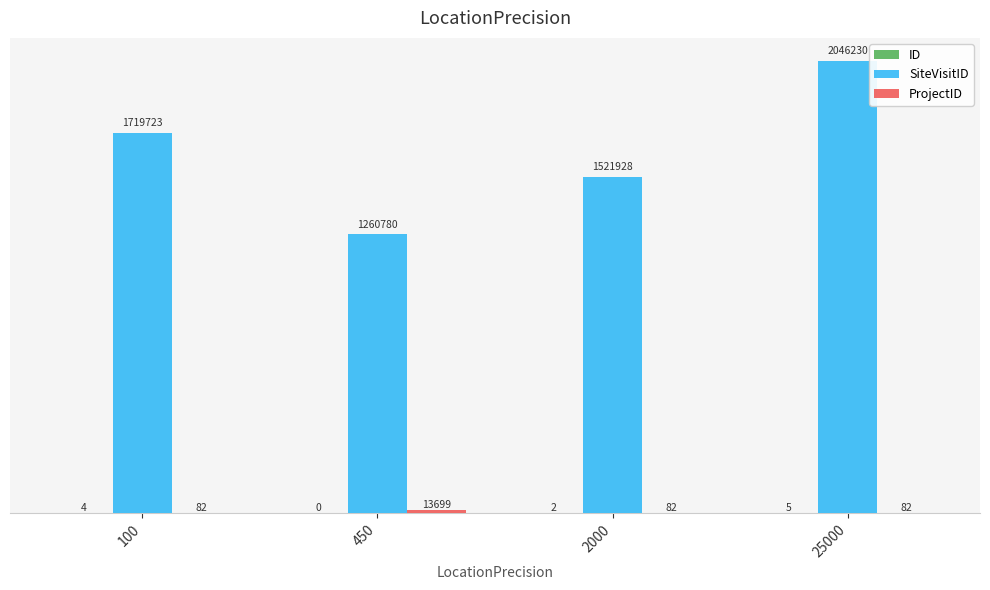

At how many categories does at least one series exceed 1920761?

1